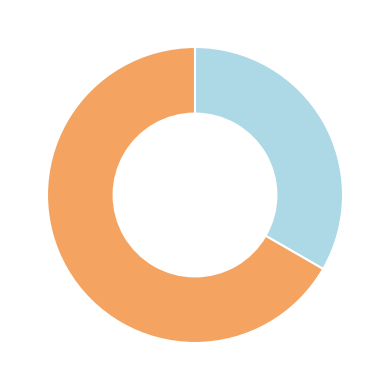

Is there a majority slice in this chart?

Yes